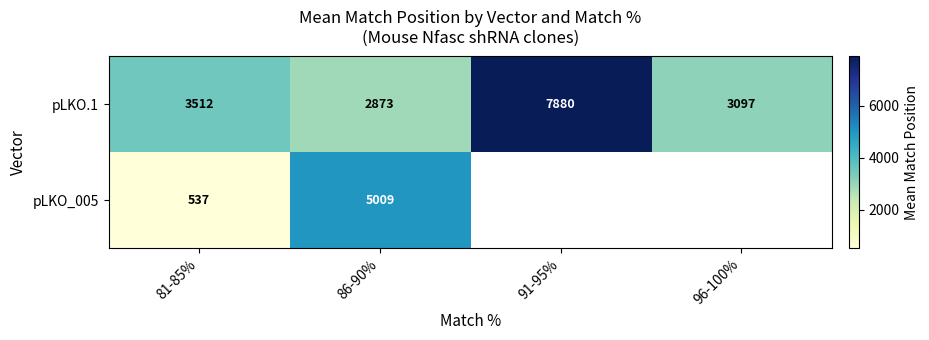

How many values in pLKO_005 are above zero?

2